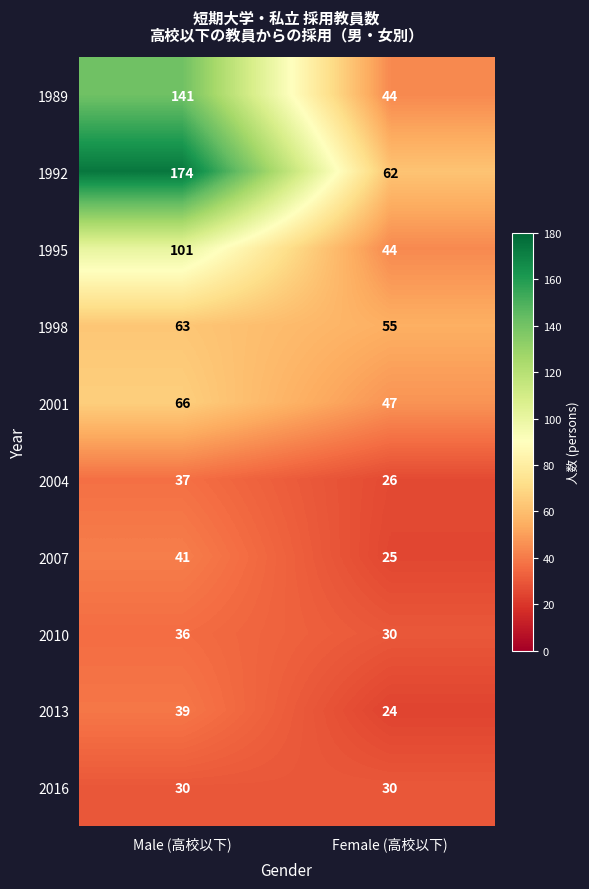

The 1989 series shows 75 at Female (高校以下). True or false?

False